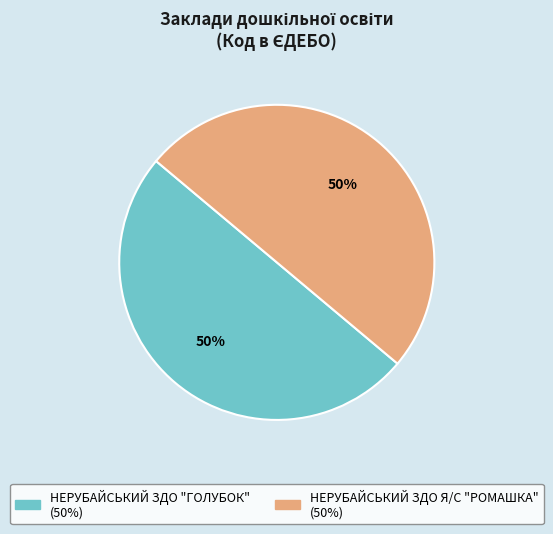

To the nearest percent, what percentage of the pie is НЕРУБАЙСЬКИЙ ЗДО "ГОЛУБОК"?

50%